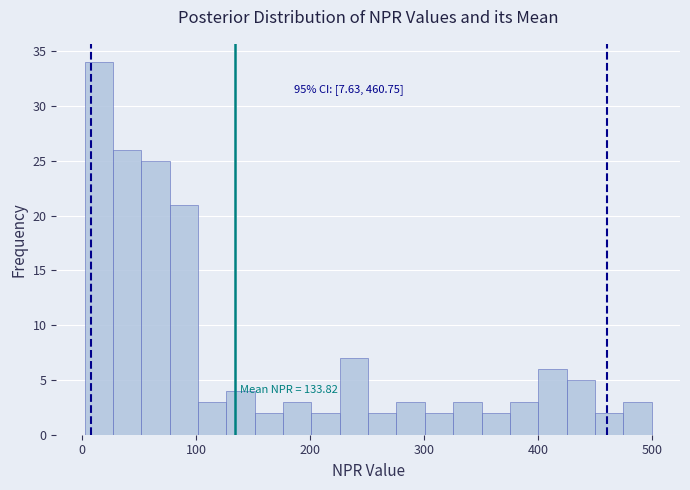

Around what value on the x-axis is the tallest bar? Give the approximate position of its centre, as read against the axis.

10